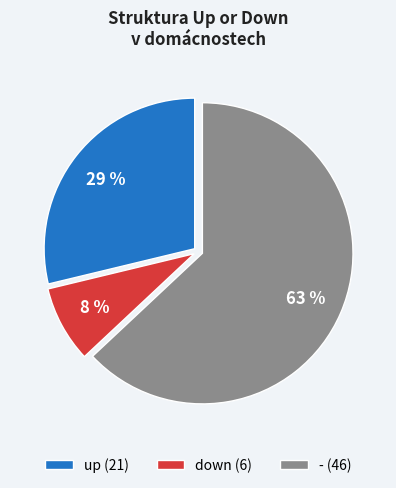

To the nearest percent, what is the average slice percentage?

33%